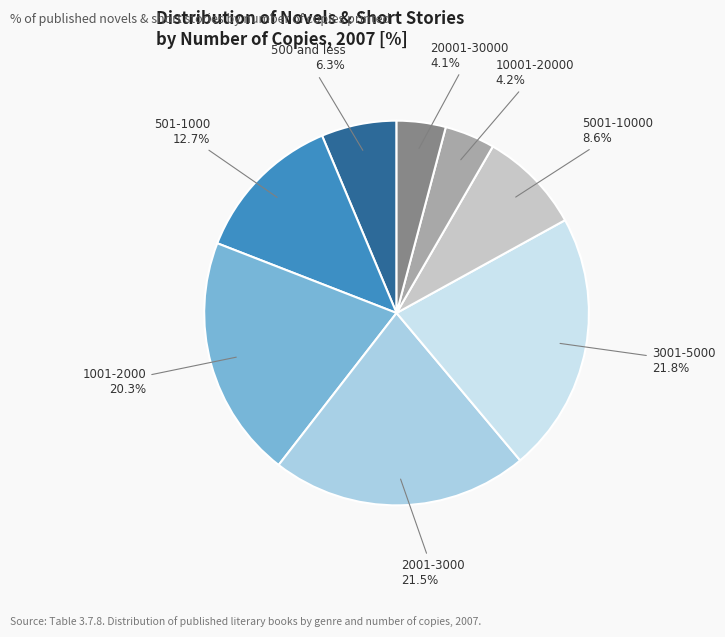

Is there any slice that represents more than half of the pie?

No